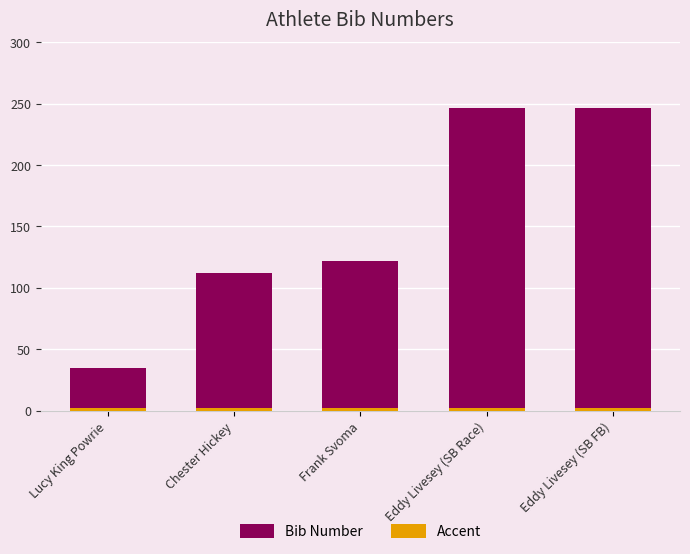

Does the chart contain stacked bars?

No